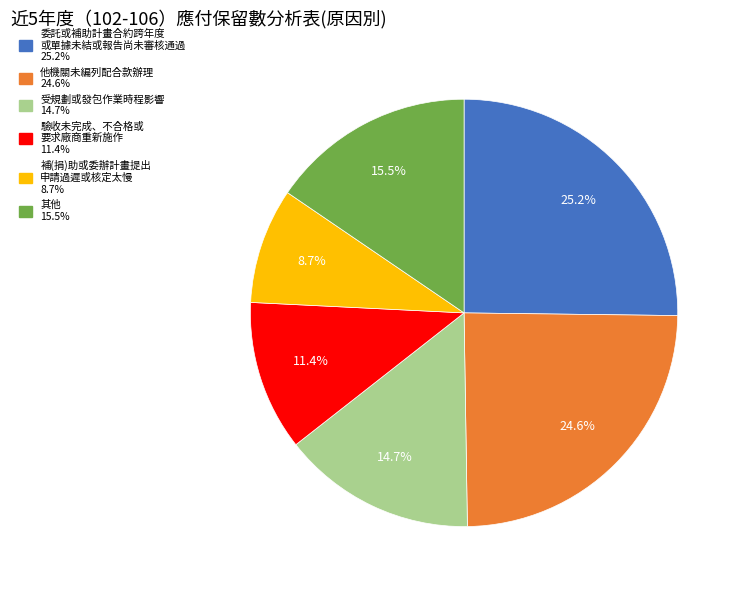

Is there a majority slice in this chart?

No